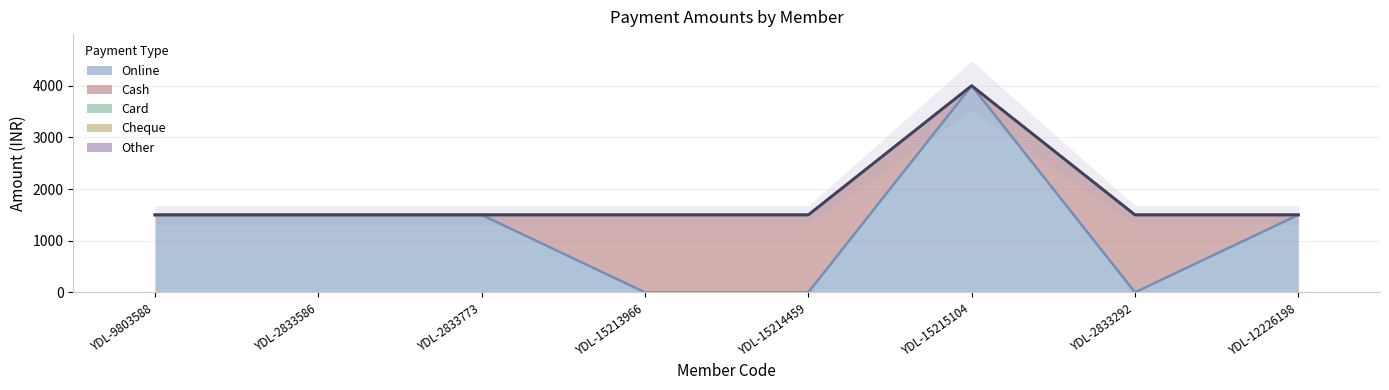

Which category has the lowest value in the Cash series?

YDL-9803588